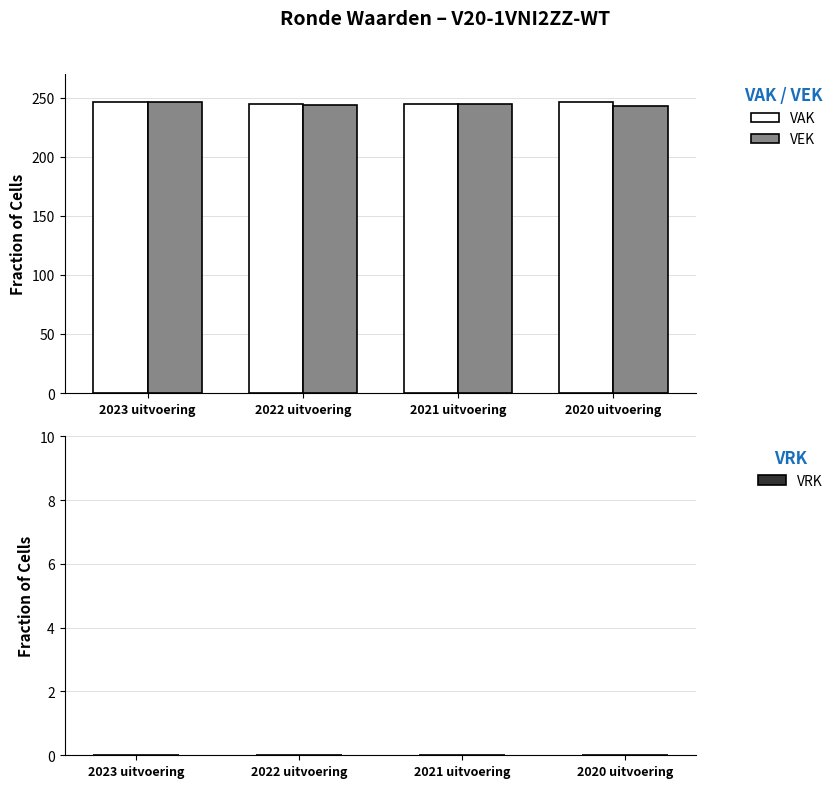

What is the highest value of the VEK series?

246